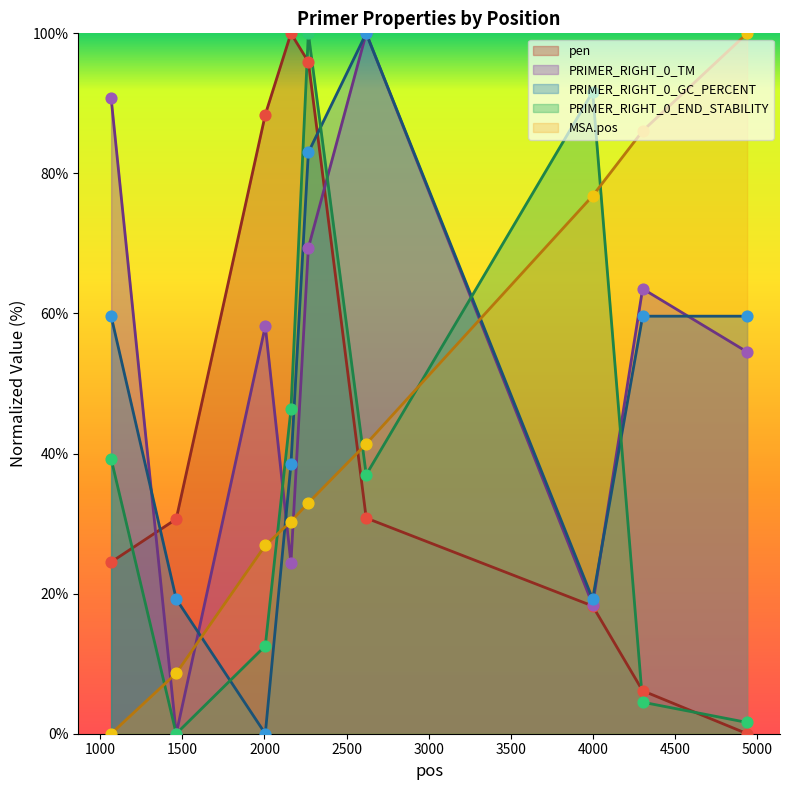

Which series has the largest total across all categories?

PRIMER_RIGHT_0_TM